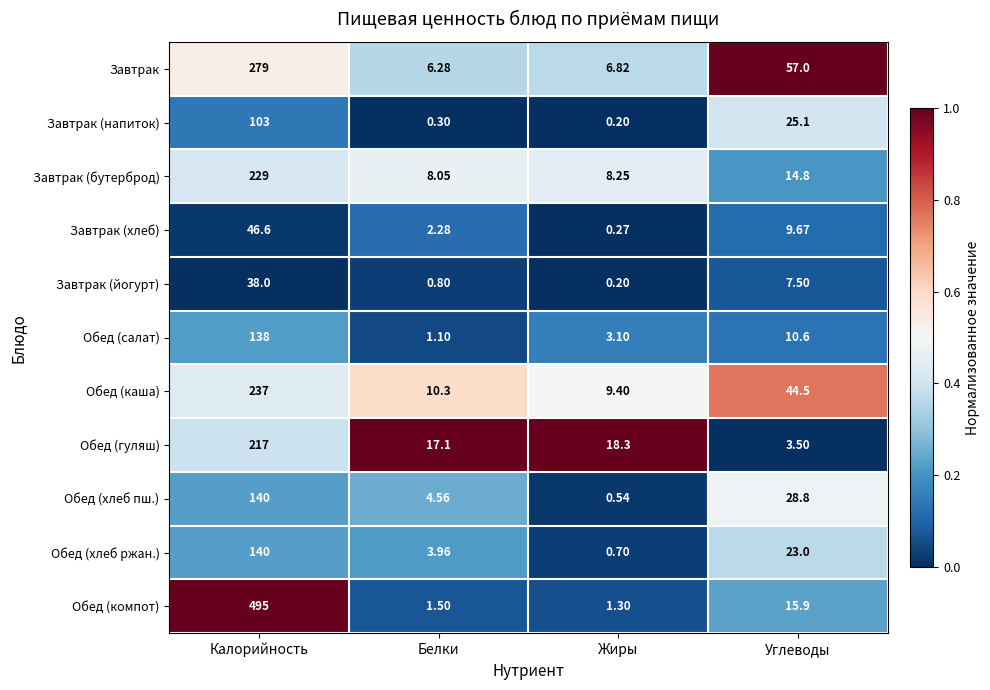

Which series changed the most between Калорийность and Жиры?

Обед (компот)